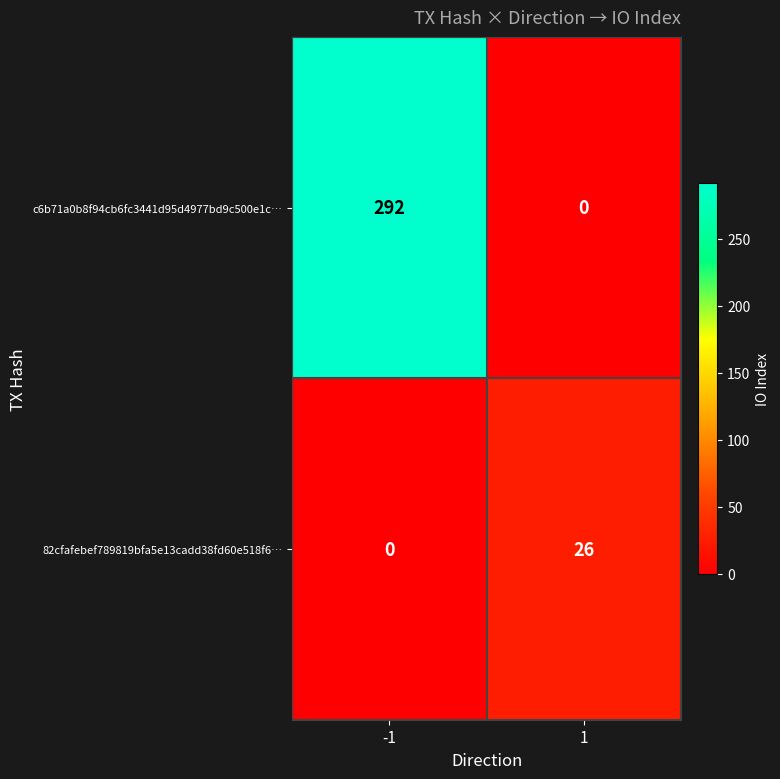

What is the greatest value displayed?

292